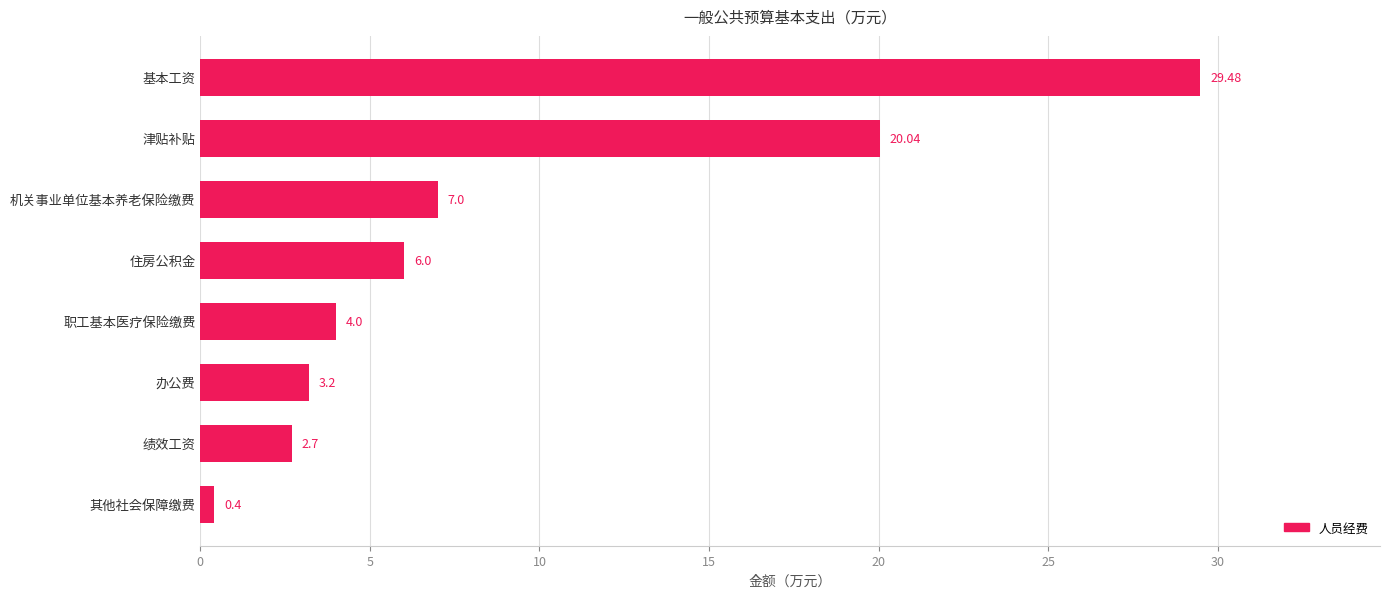

List the labels in order of value, smallest first.

其他社会保障缴费, 绩效工资, 办公费, 职工基本医疗保险缴费, 住房公积金, 机关事业单位基本养老保险缴费, 津贴补贴, 基本工资